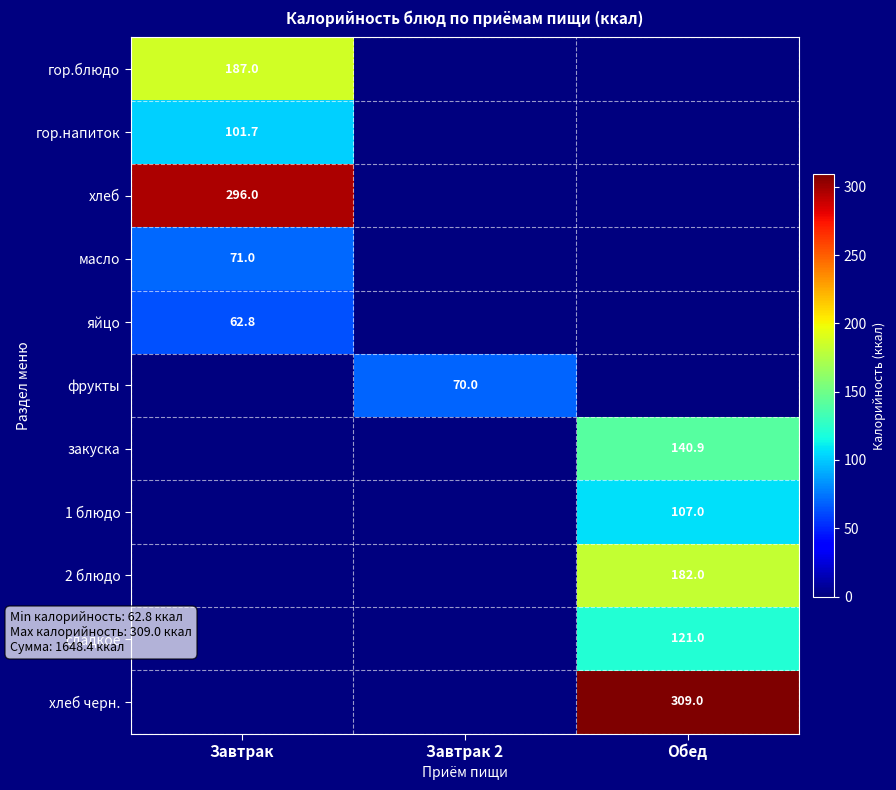

The value of закуска at Обед is 81.3. True or false?

False